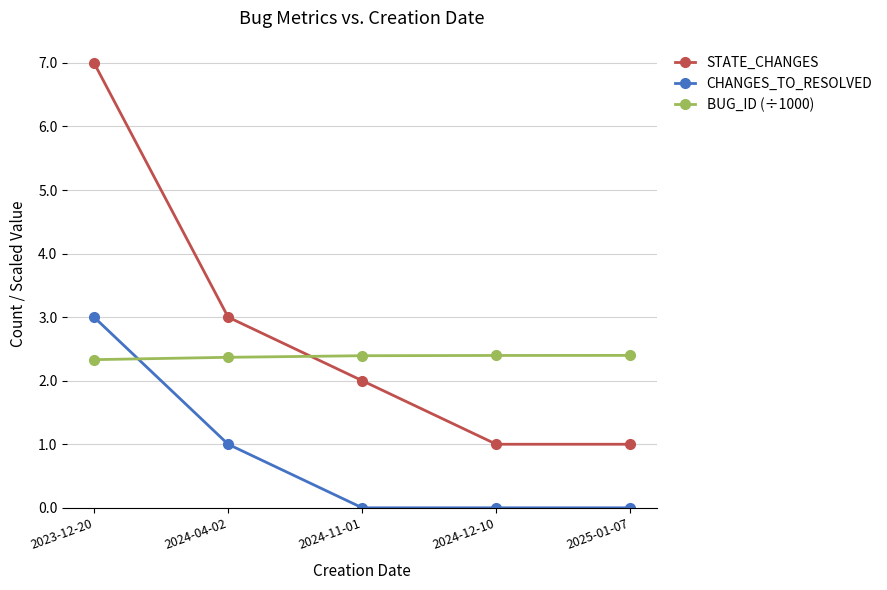

Rank the series by their maximum value, from highest to lowest.

STATE_CHANGES, CHANGES_TO_RESOLVED, BUG_ID (÷1000)